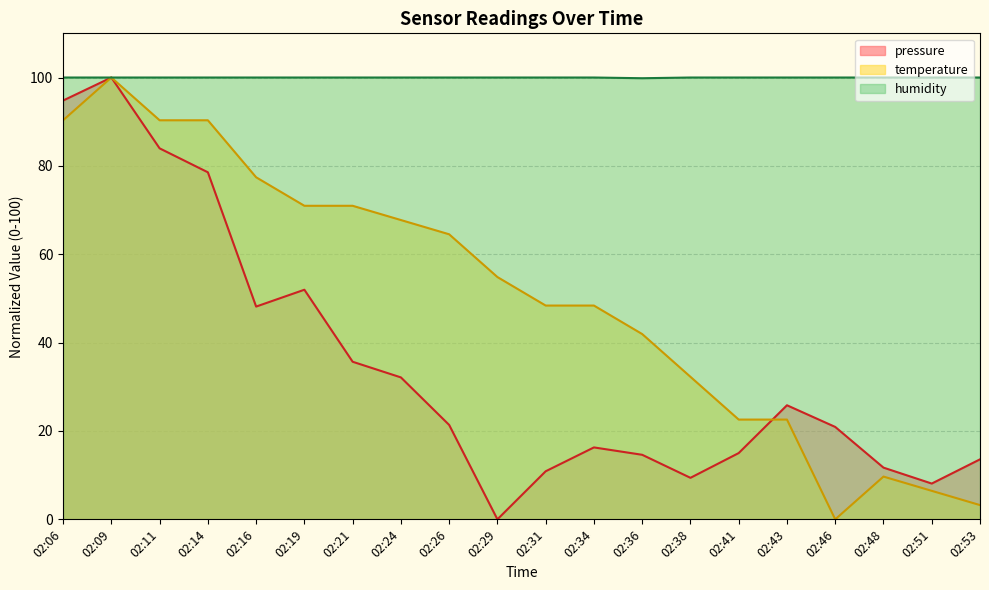

Where is the first local maximum for pressure?

02:09